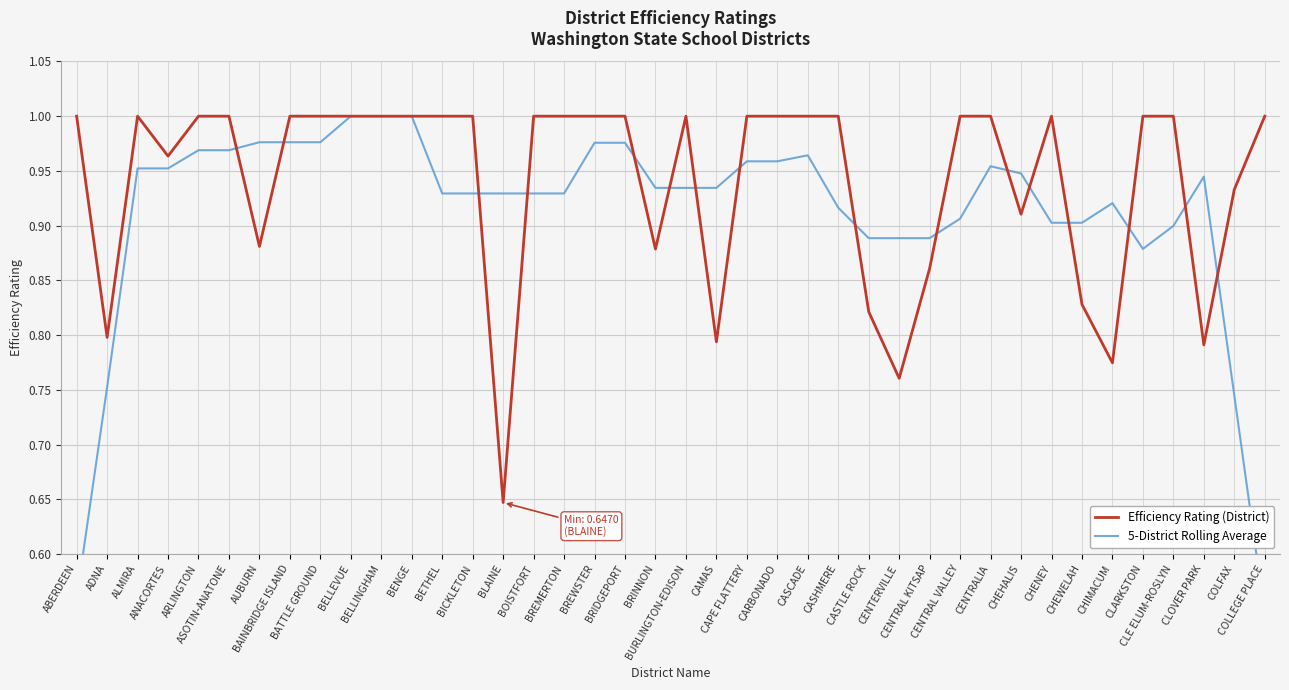

What is the spread (max minus min) of values at BREMERTON?

0.1